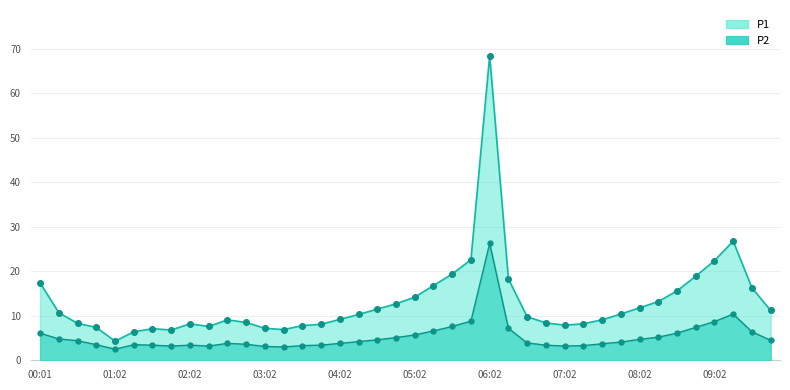

Is the value of P1 at 06:17 greater than the value of P2 at 07:32?

Yes